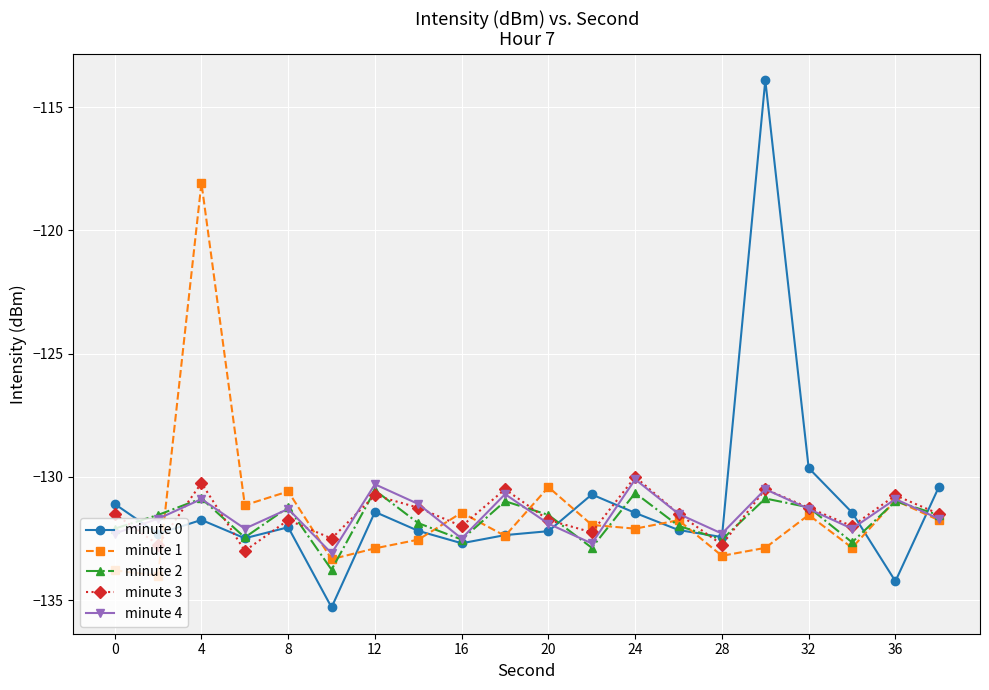

Which series has the widest spread of values?

minute 0